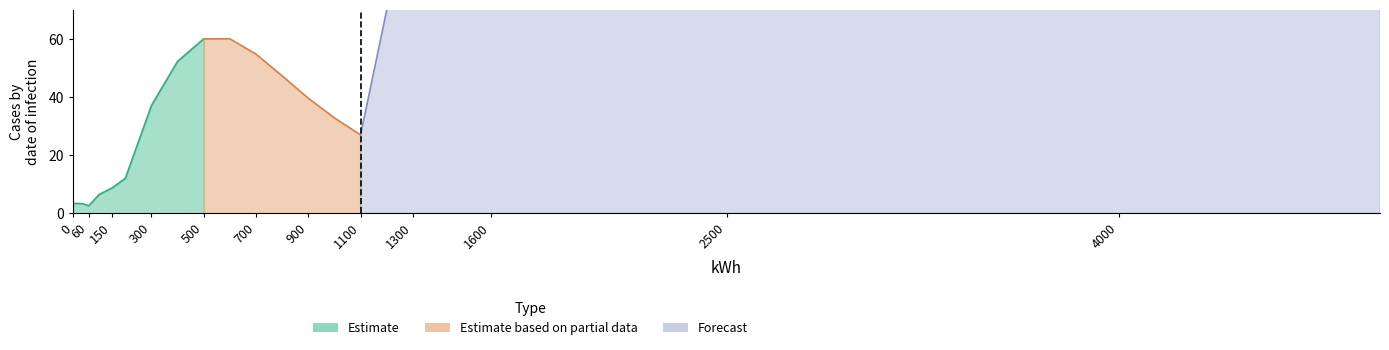

Does the chart have visible grid lines?

No